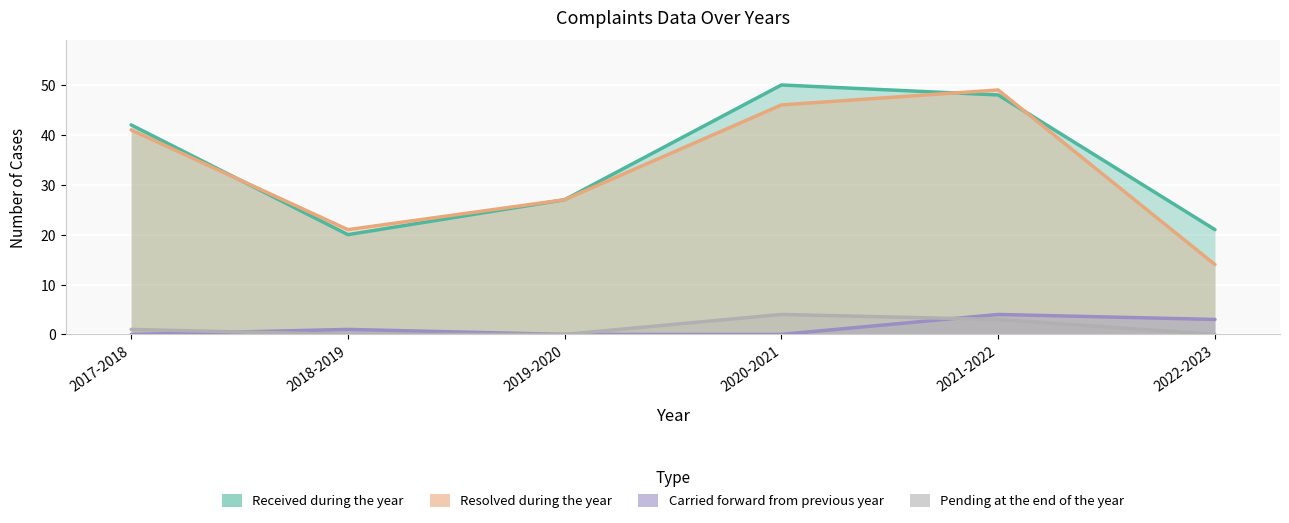

Does the chart display data point markers on the line(s)?

No